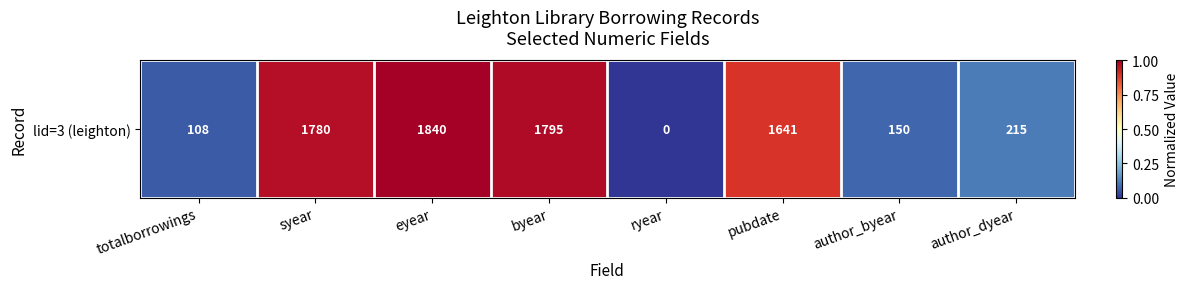

What is the average value?

0.5